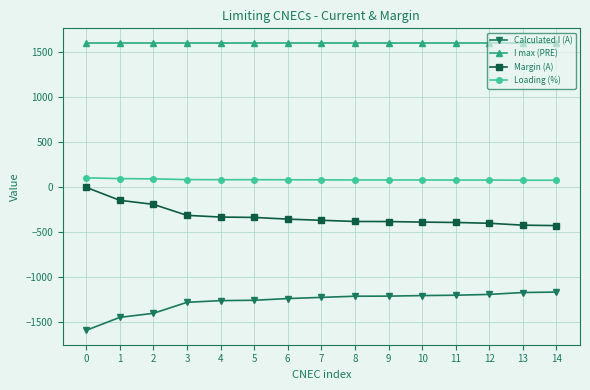

Rank the series at 8 from highest to lowest value.

I max (PRE), Loading (%), Margin (A), Calculated I (A)